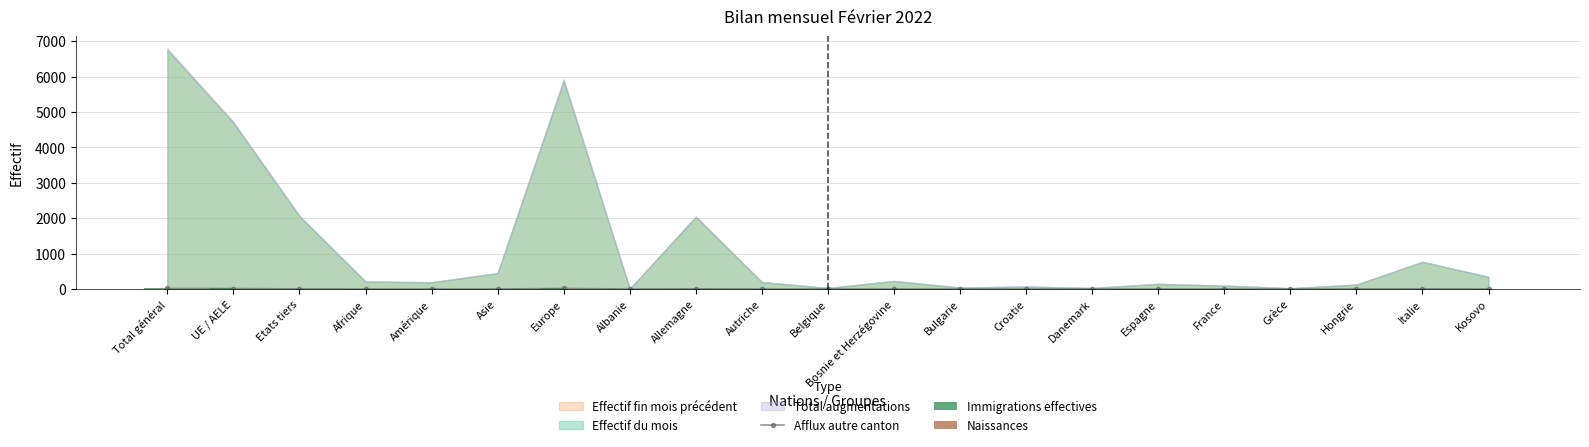

What is the average value of the Naissances series?

2